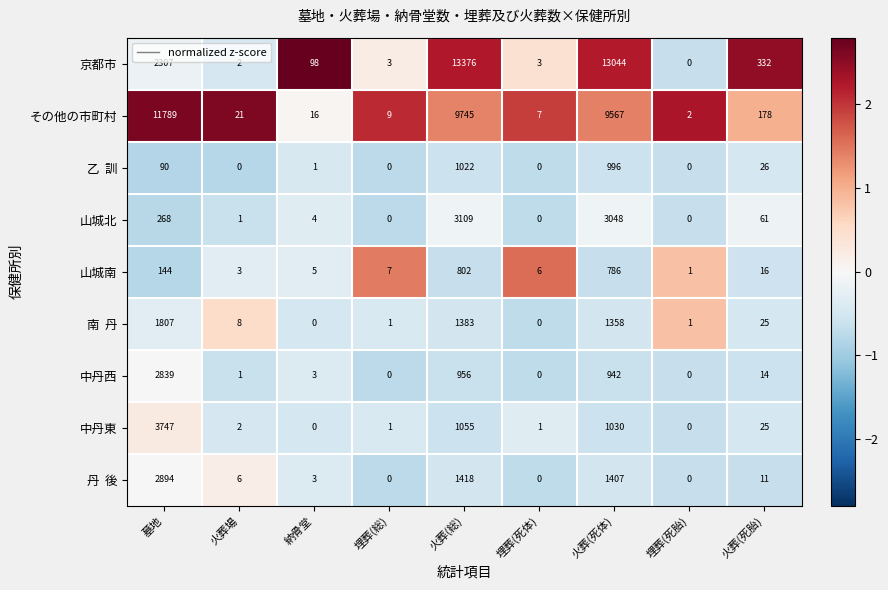

What is the average value of the 中丹東 series?

651